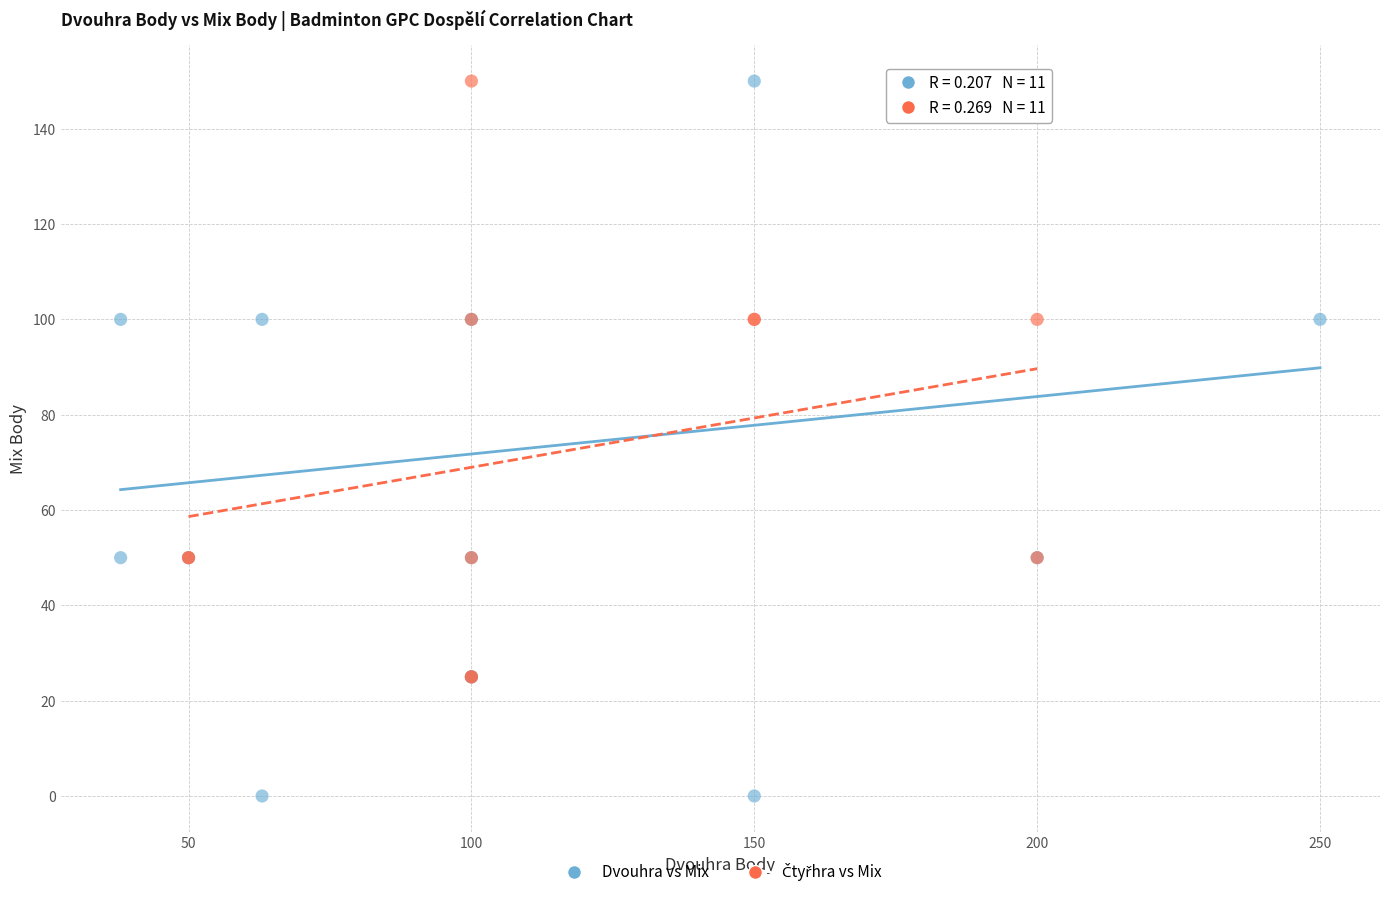

Which series has the widest spread of Y values?

Dvouhra vs Mix